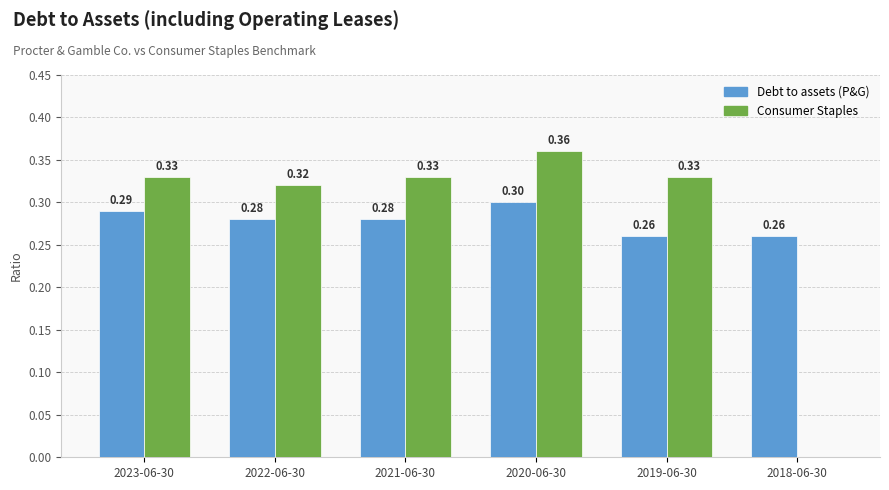

Does the chart contain stacked bars?

No